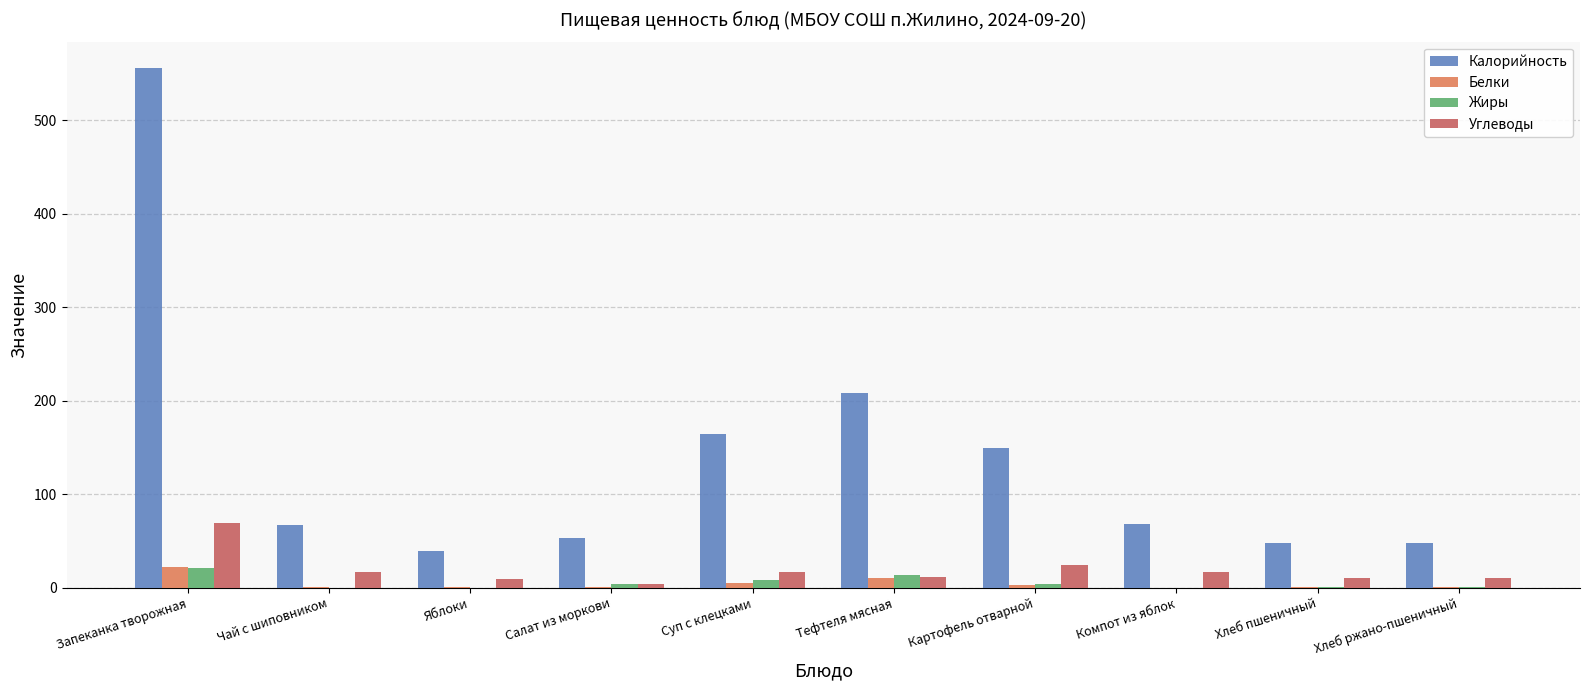

The Калорийность series shows 200.0 at Запеканка творожная. True or false?

False